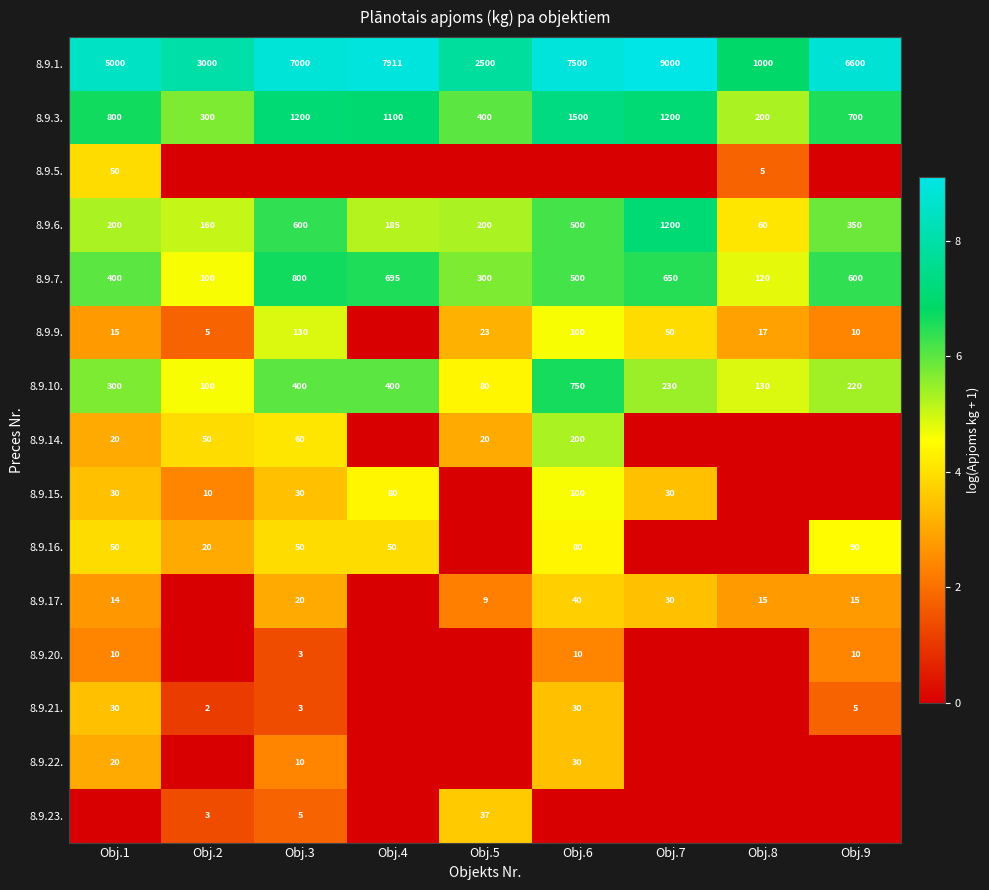

What is the greatest value displayed?

9.1